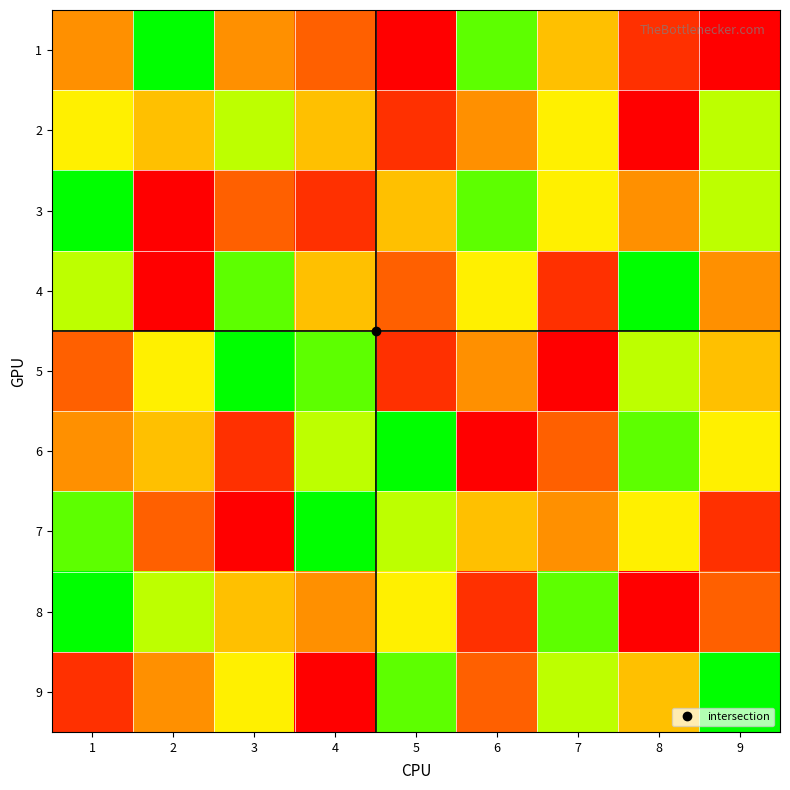

Reading left to right, what are all the values shown in this chart?

1: 1=4	2=9	3=4	4=3	5=1	6=8	7=5	8=2	9=1
2: 1=6	2=5	3=7	4=5	5=2	6=4	7=6	8=1	9=7
3: 1=9	2=1	3=3	4=2	5=5	6=8	7=6	8=4	9=7
4: 1=7	2=1	3=8	4=5	5=3	6=6	7=2	8=9	9=4
5: 1=3	2=6	3=9	4=8	5=2	6=4	7=1	8=7	9=5
6: 1=4	2=5	3=2	4=7	5=9	6=1	7=3	8=8	9=6
7: 1=8	2=3	3=1	4=9	5=7	6=5	7=4	8=6	9=2
8: 1=9	2=7	3=5	4=4	5=6	6=2	7=8	8=1	9=3
9: 1=2	2=4	3=6	4=1	5=8	6=3	7=7	8=5	9=9